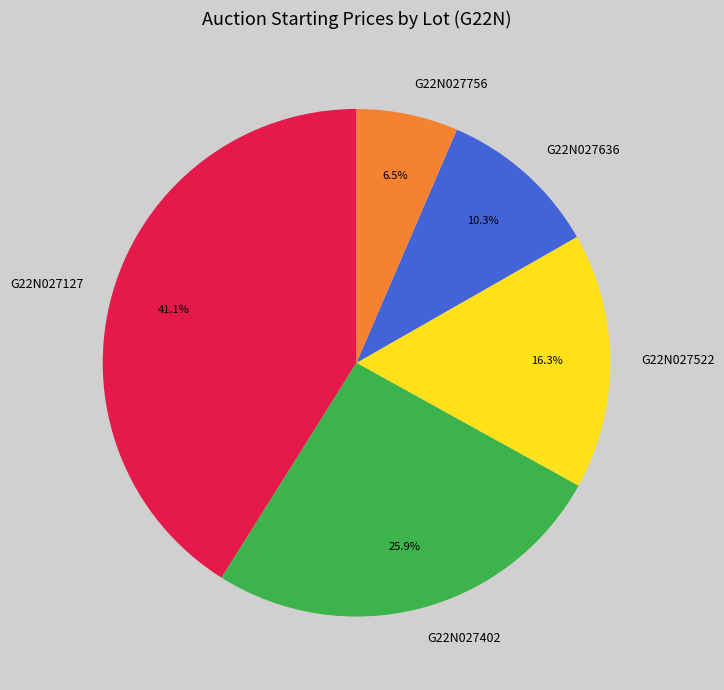

What percentage is NOT represented by G22N027636?

89.7%